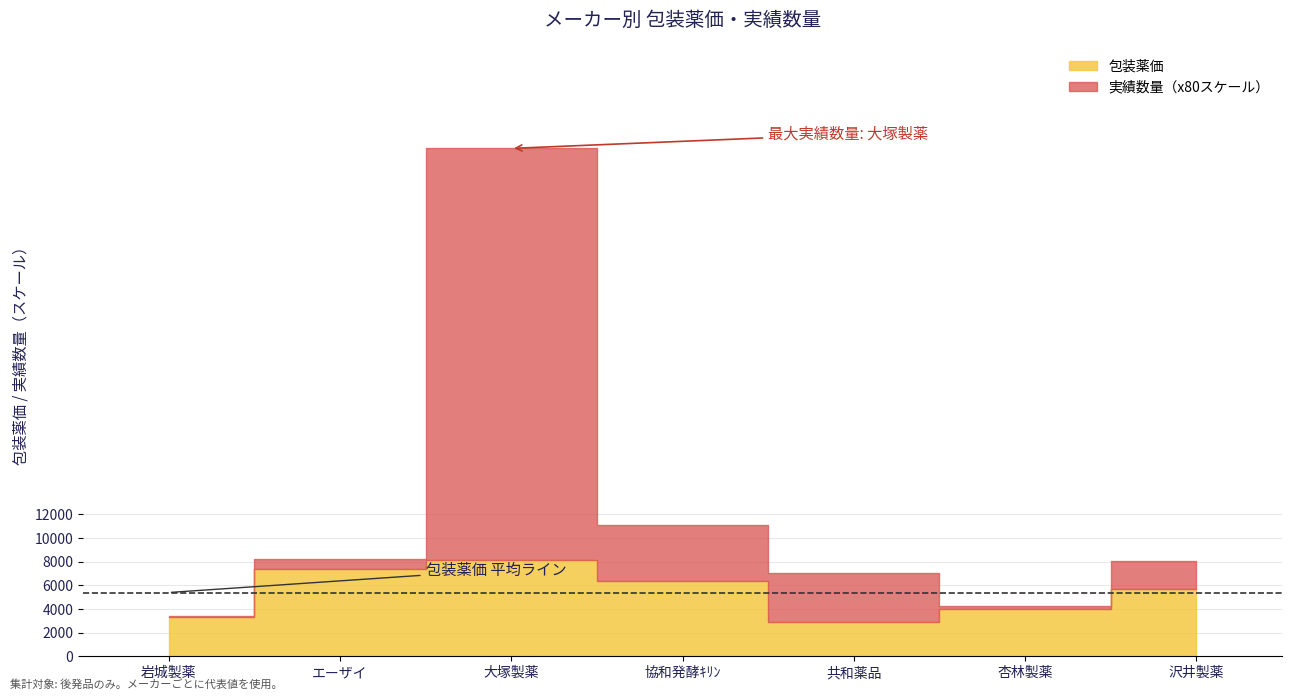

What is the approximate value at 共和薬品?

2913.6